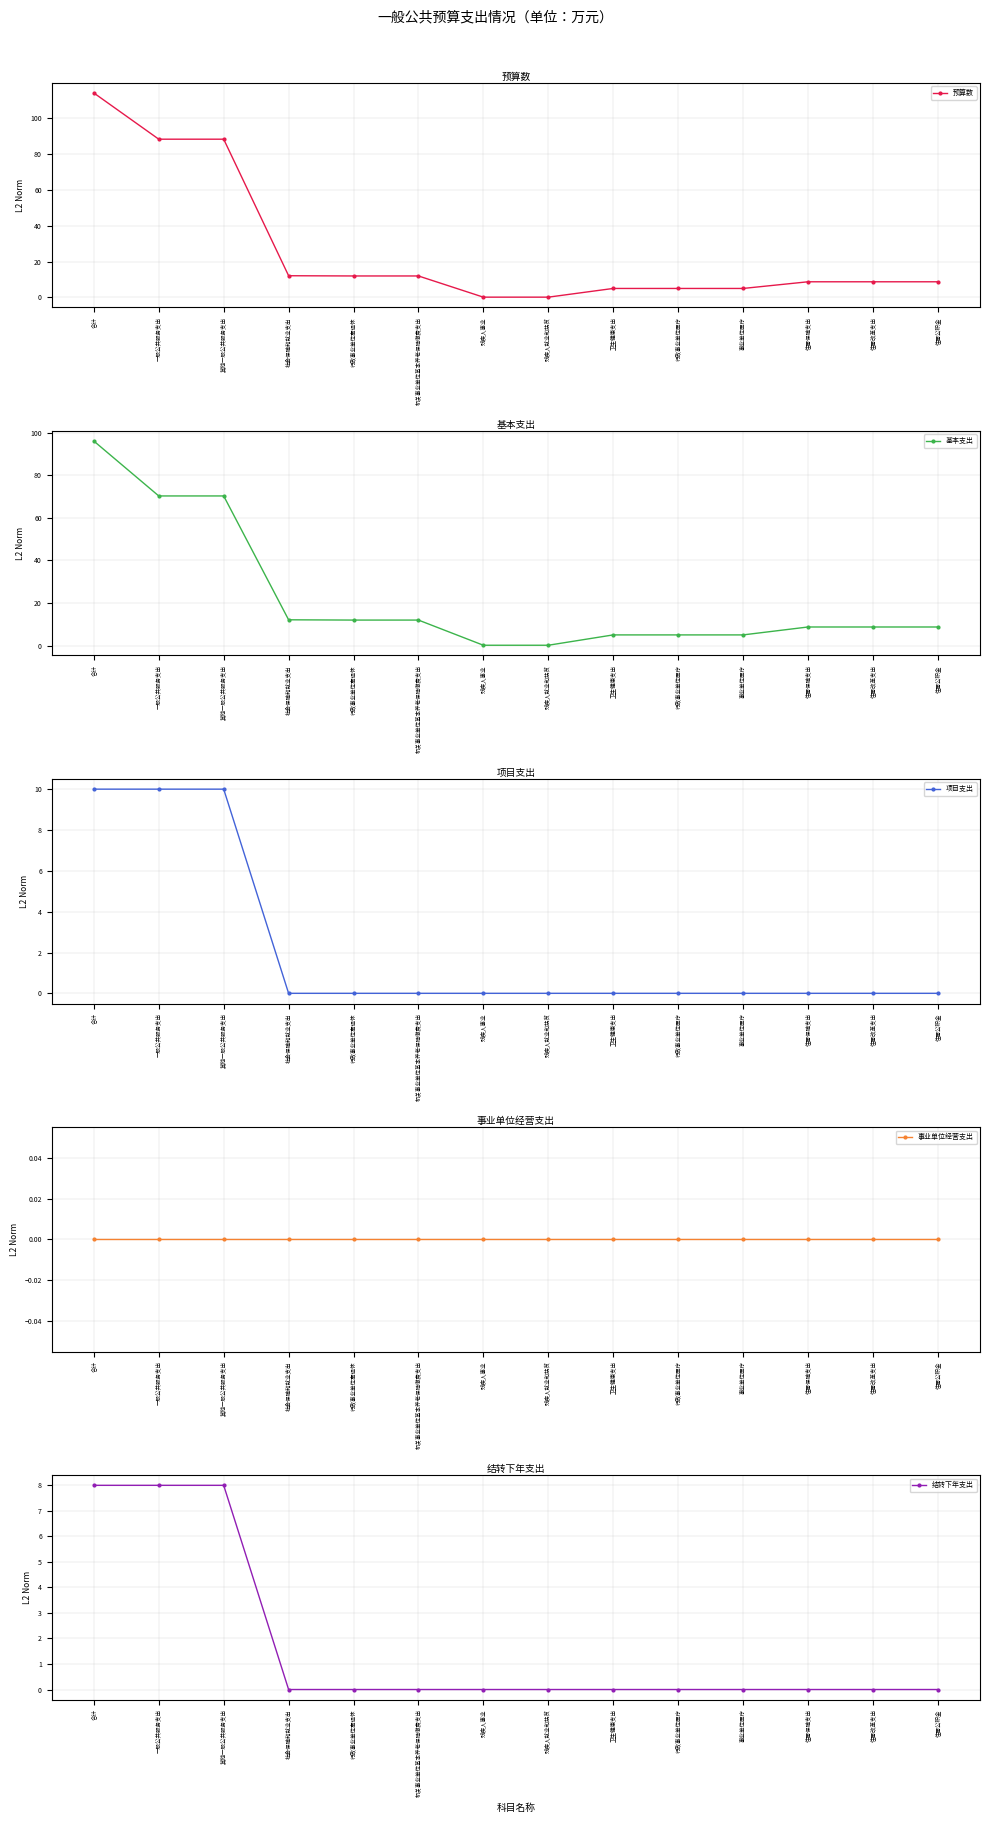

At how many categories does at least one series exceed 59?

3